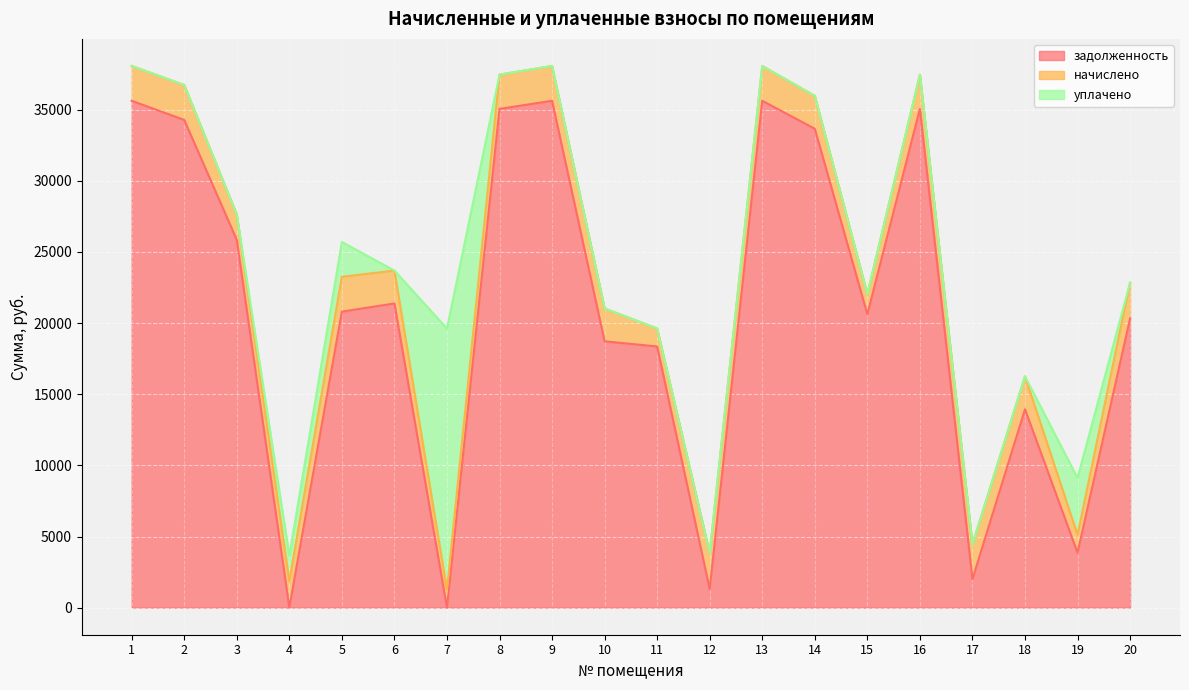

At which category is the sum across all series the highest?

1